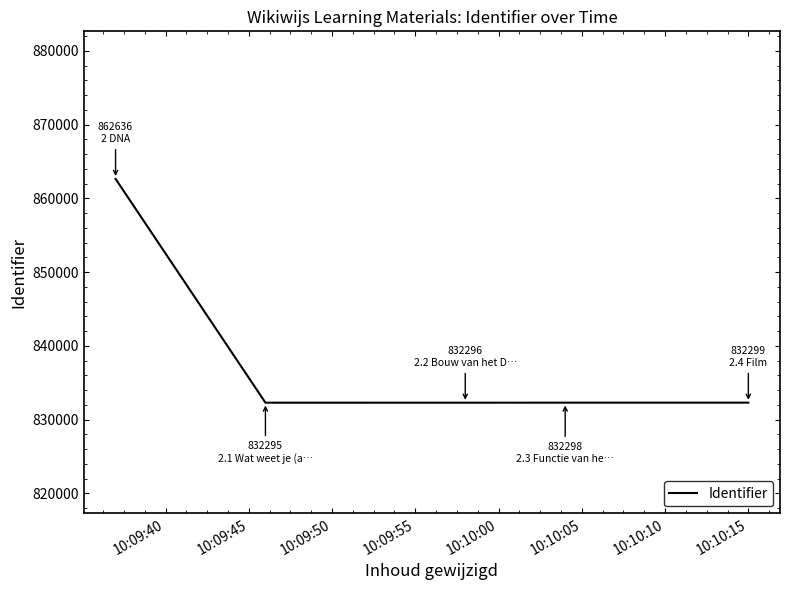

What is the greatest value displayed?

862636